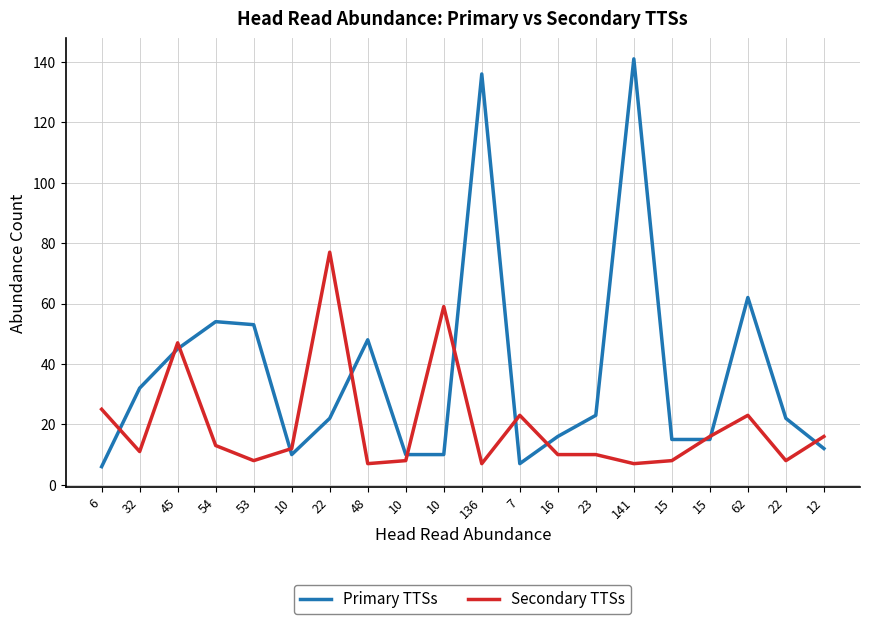

At which category is the sum across all series the highest?

141